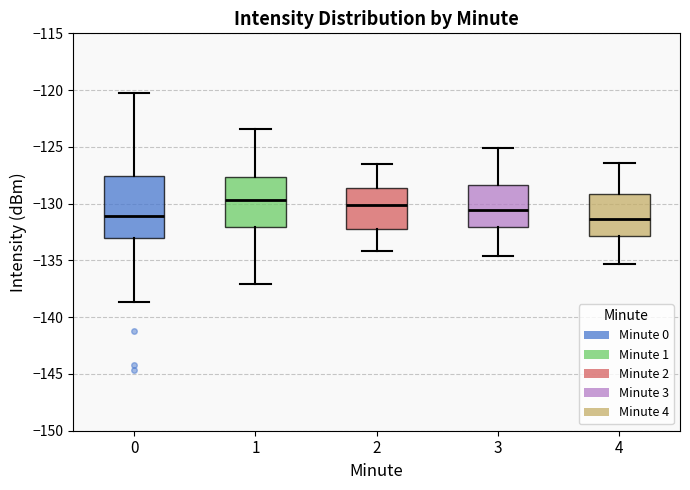

Where is the upper edge of the box at x = 1 on the y-axis? The values are not printed on the chart, so give them approximately, as read against the axis.

-127.5